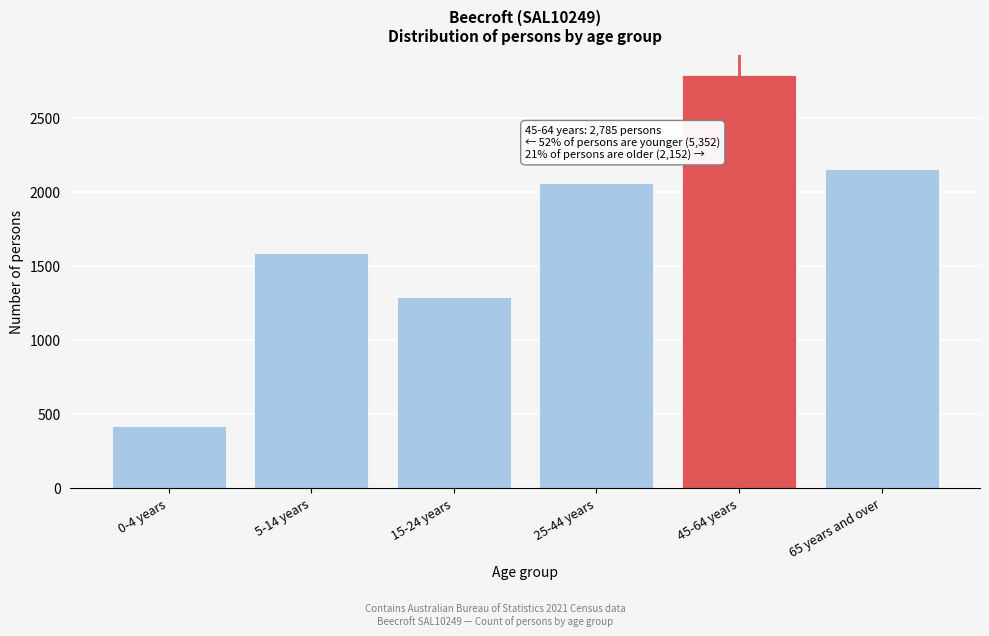

Reading left to right, what are all the values shown in this chart?

0-4 years=420	5-14 years=1582	15-24 years=1289	25-44 years=2061	45-64 years=2785	65 years and over=2152